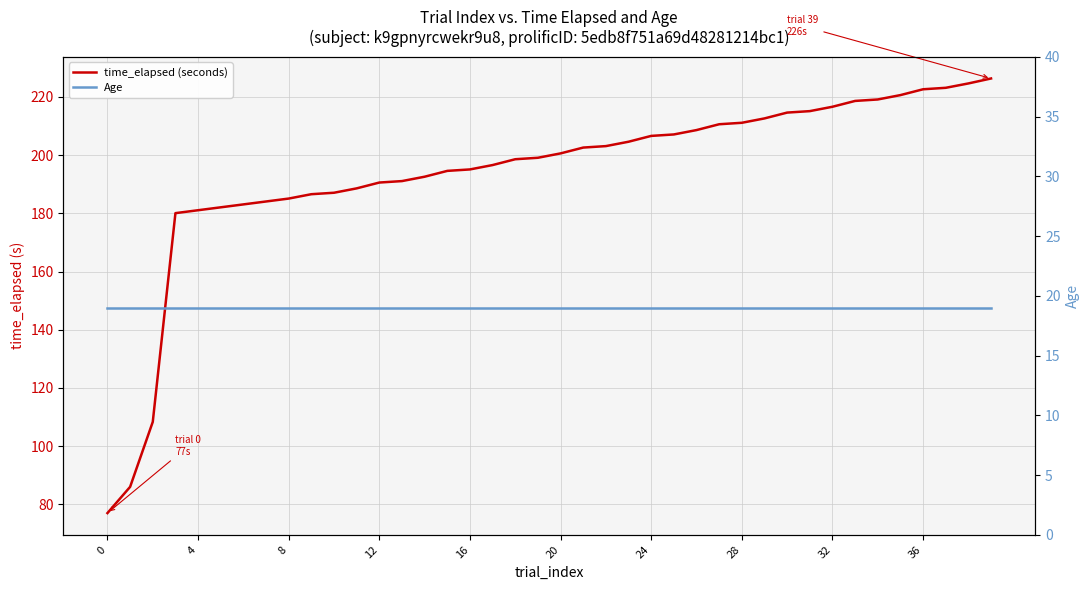

True or false: Age and time_elapsed (seconds) cross at least once.

False